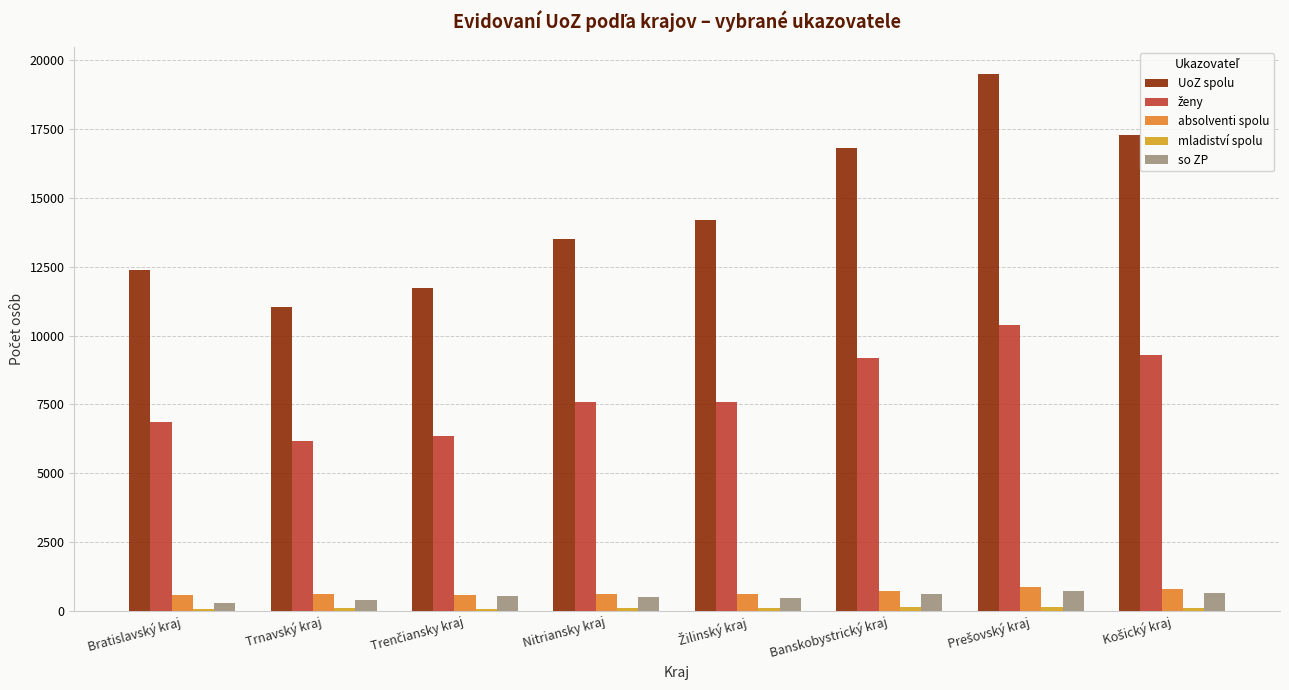

What is the greatest value displayed?

19500